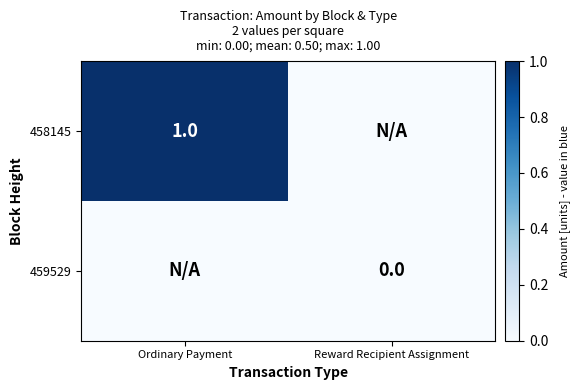

Count the number of categories in the chart.

2